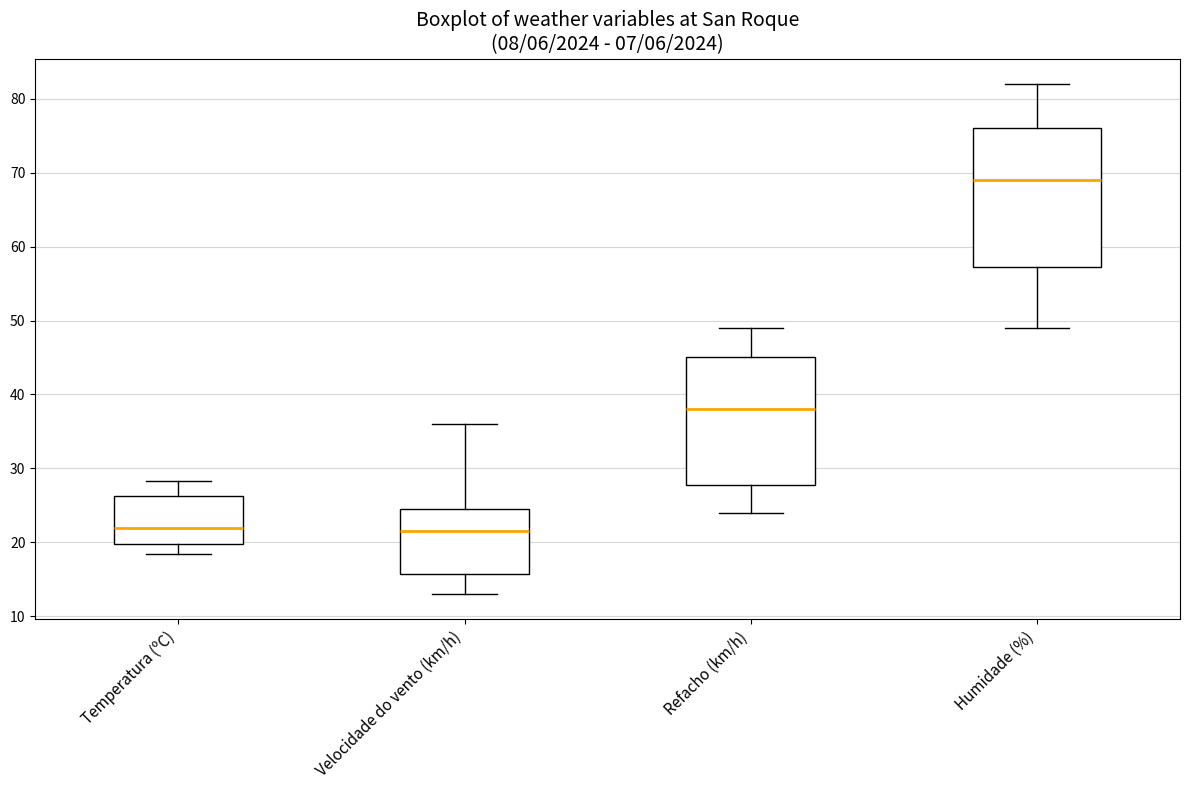

Which box is the tallest, from its lower edge to its upper edge?

Humidade (%)